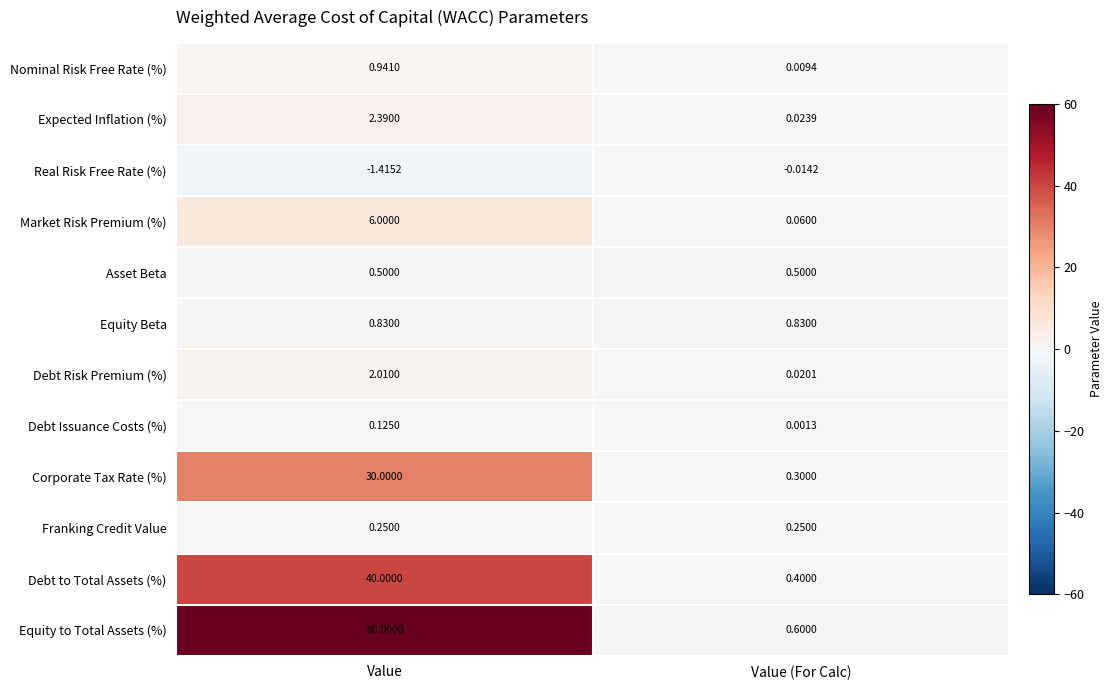

At which label does Market Risk Premium (%) reach its minimum?

Value (For Calc)